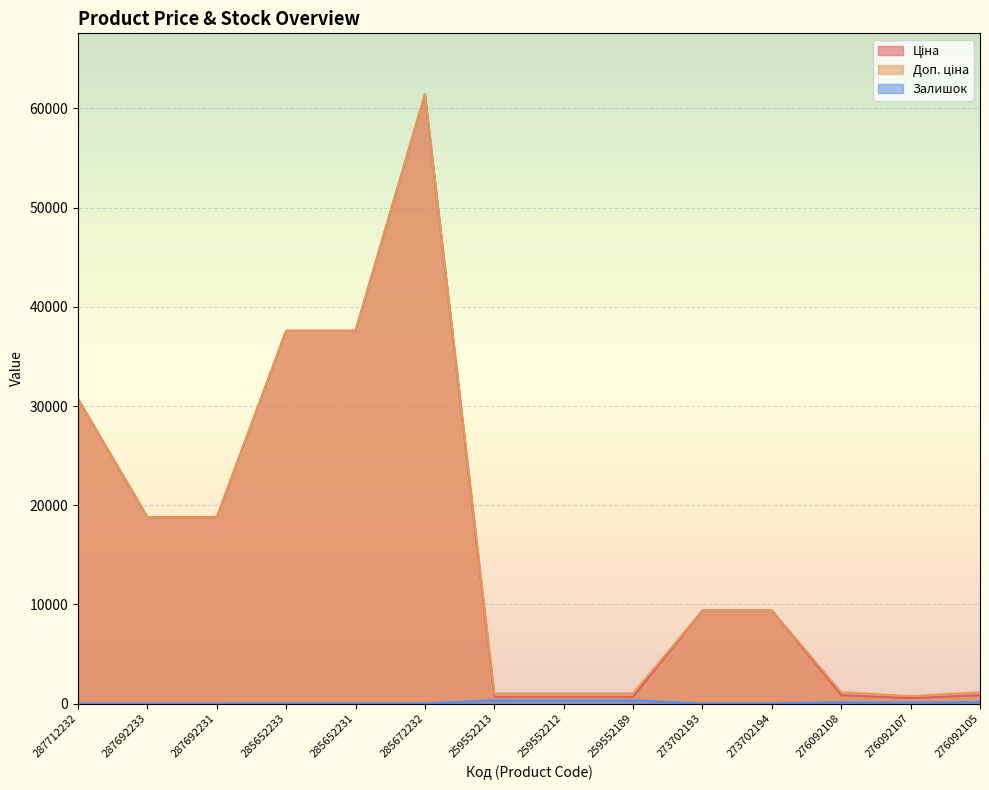

What is the spread (max minus min) of values at 285652231?

37571.6